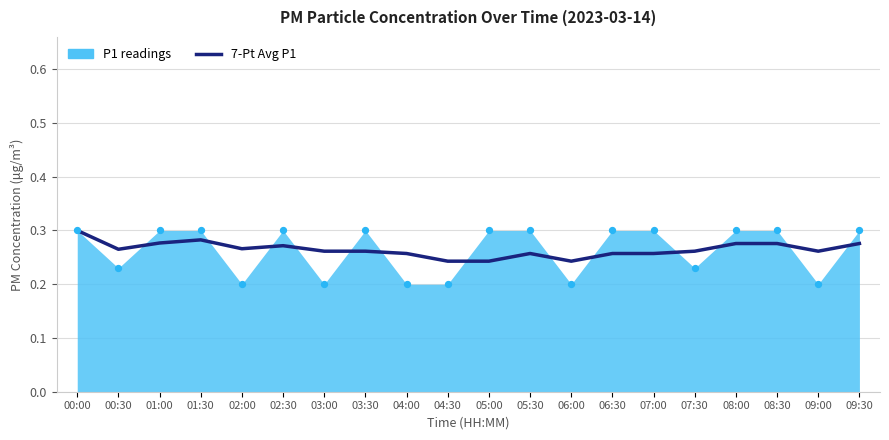

What is the total value across all series at 00:30?

0.5